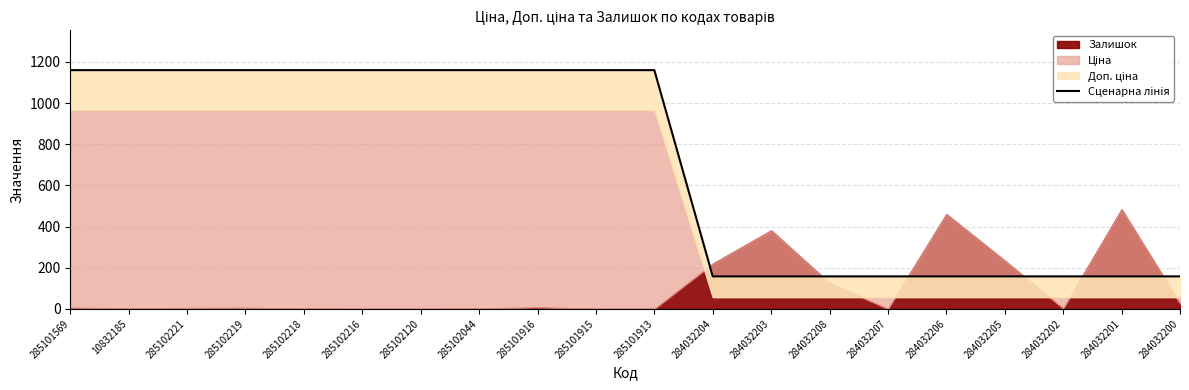

What is the difference between the second highest and second lowest values?

1001.8